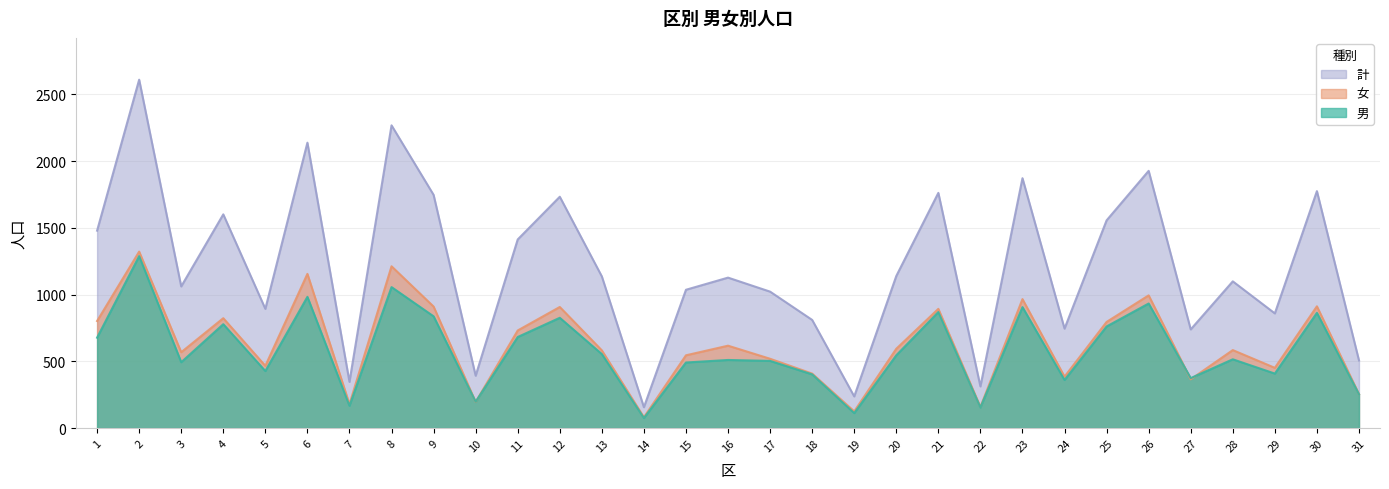

Is it true that 計 equals 893 at 5?

True